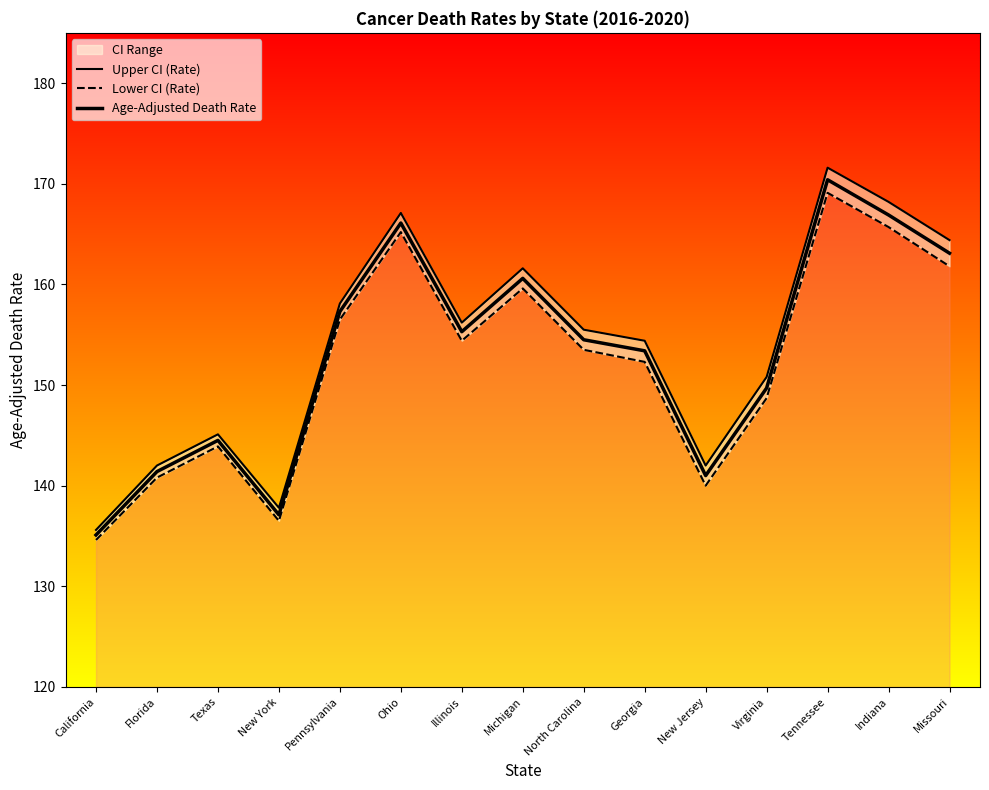

What is the greatest value displayed?

171.6